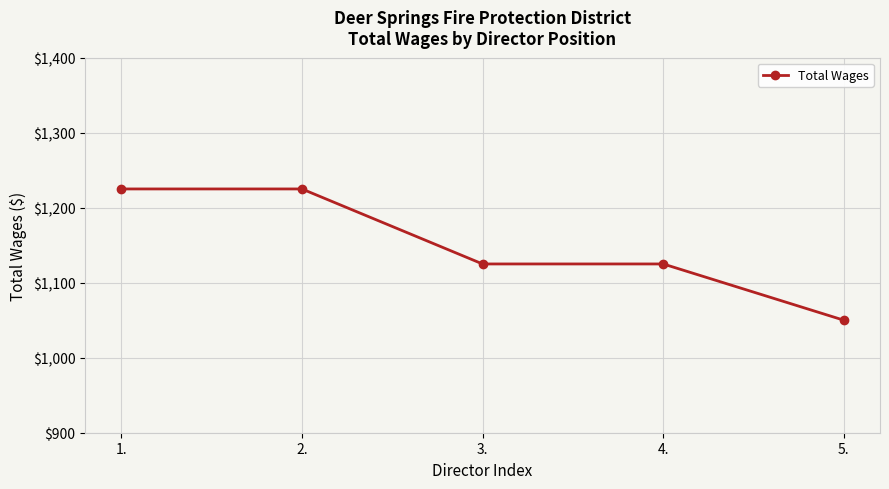

What is the sum of all values?

5750